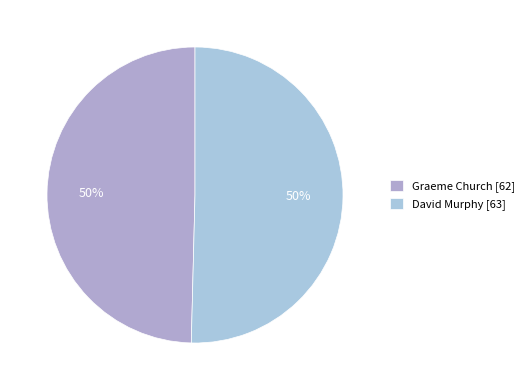

How many segments does this pie chart have?

2